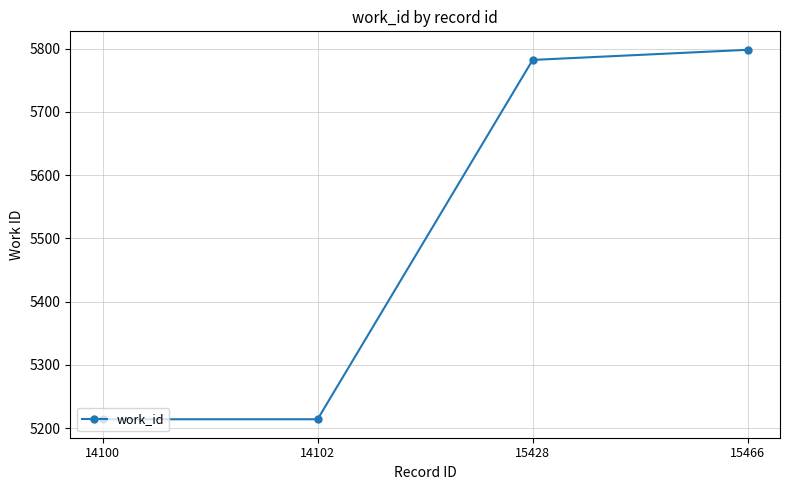

Which has a higher value, 15428 or 14100?

15428